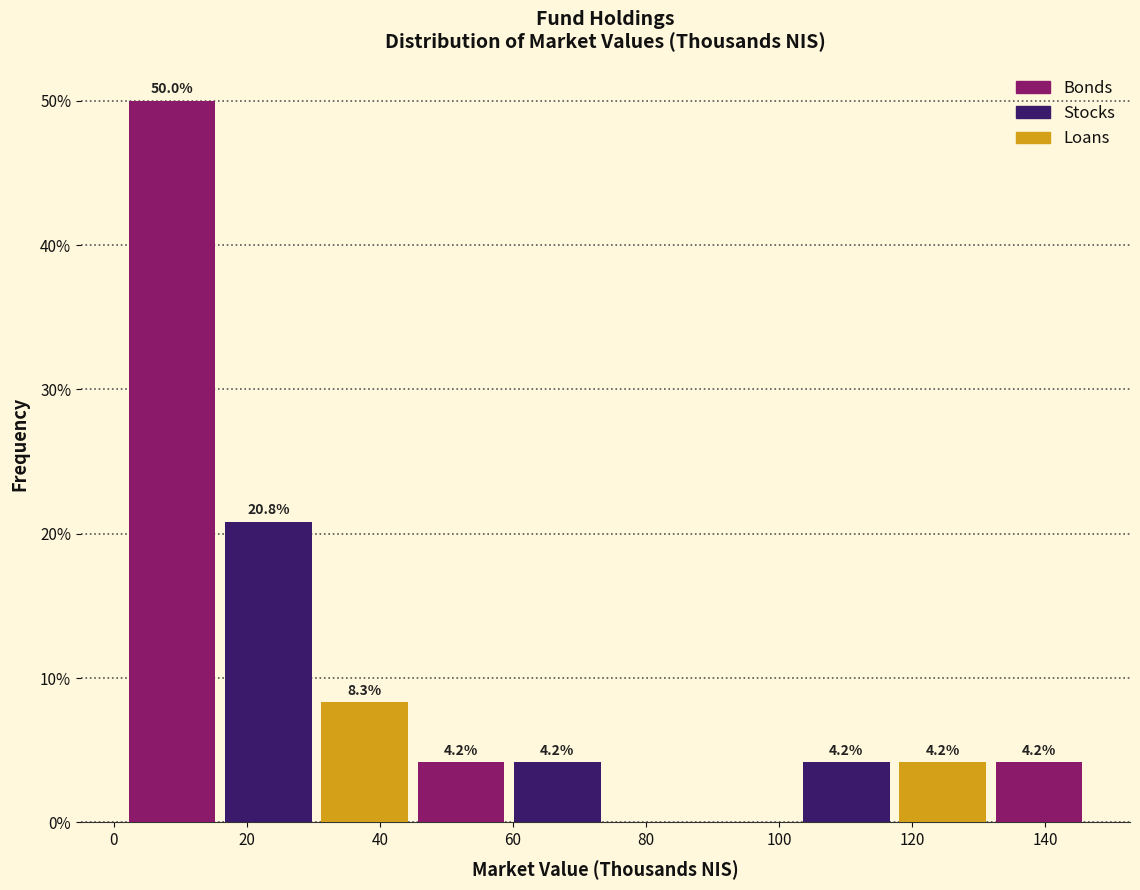

Over which range of the x-axis is the bar tallest?

2 to 16